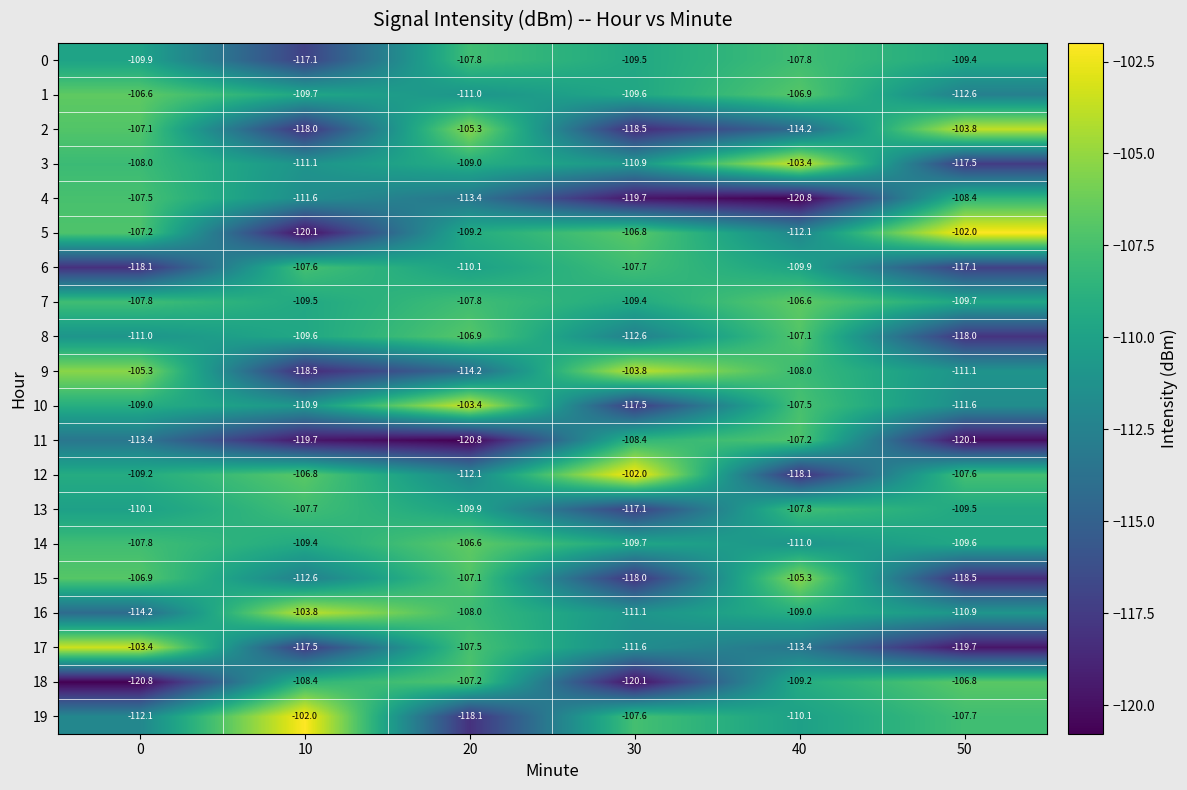

What is the sum of the 11 values at 20 and 30?

-229.2